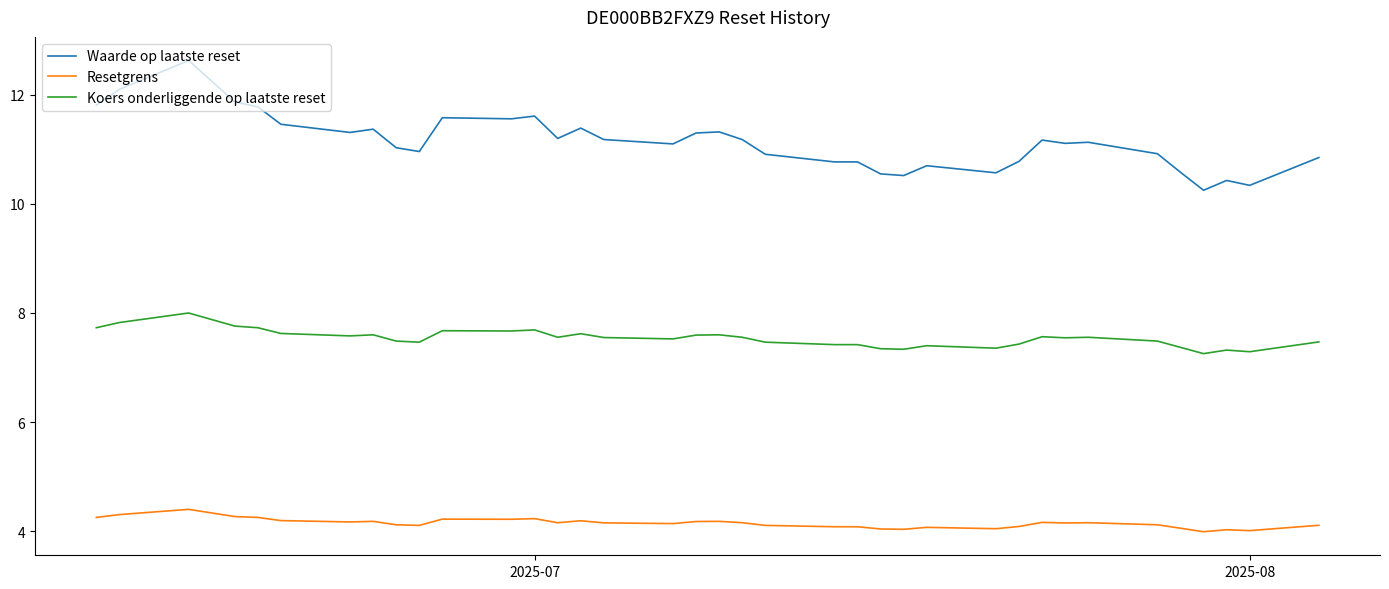

Does the chart display data point markers on the line(s)?

No